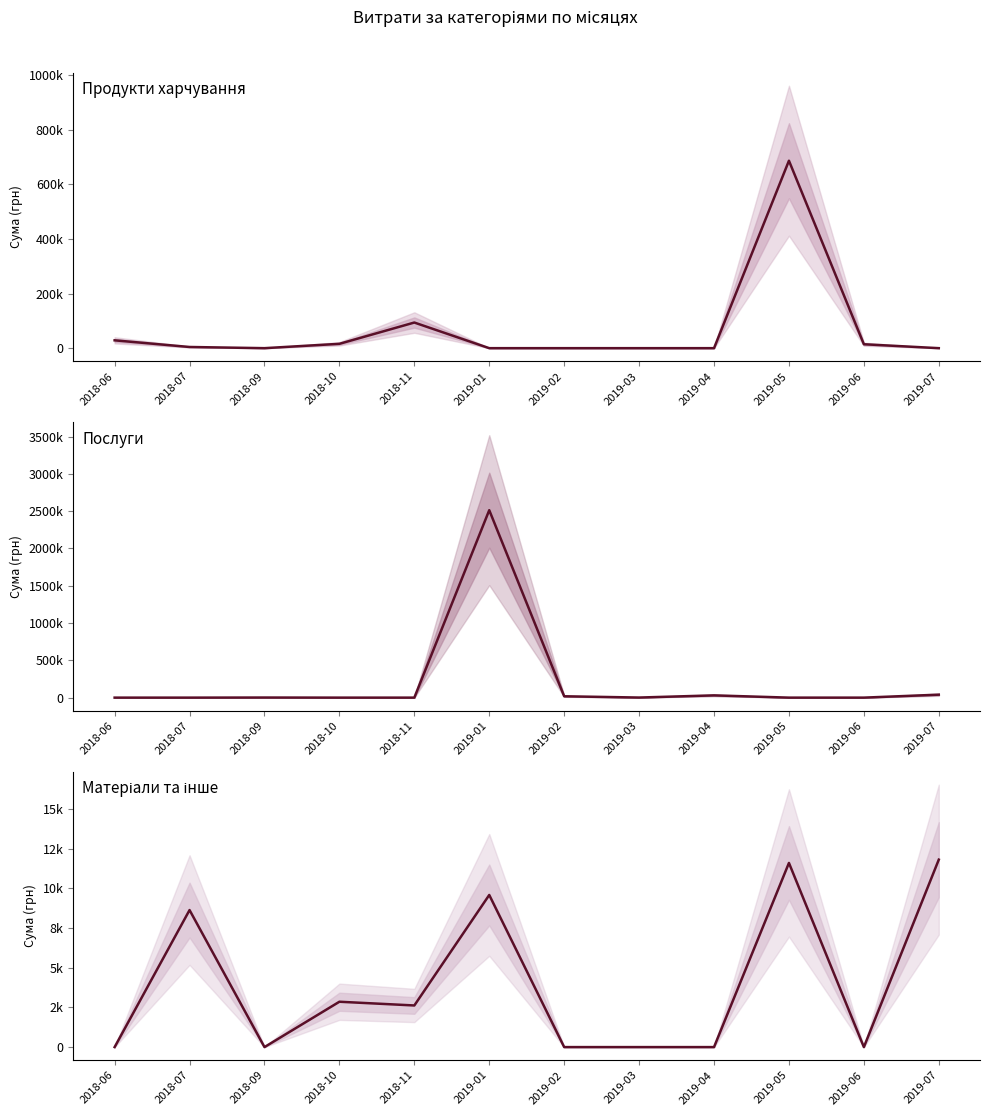

Between 2018-07 and 2019-03, which series saw the biggest shift?

Матеріали та інше